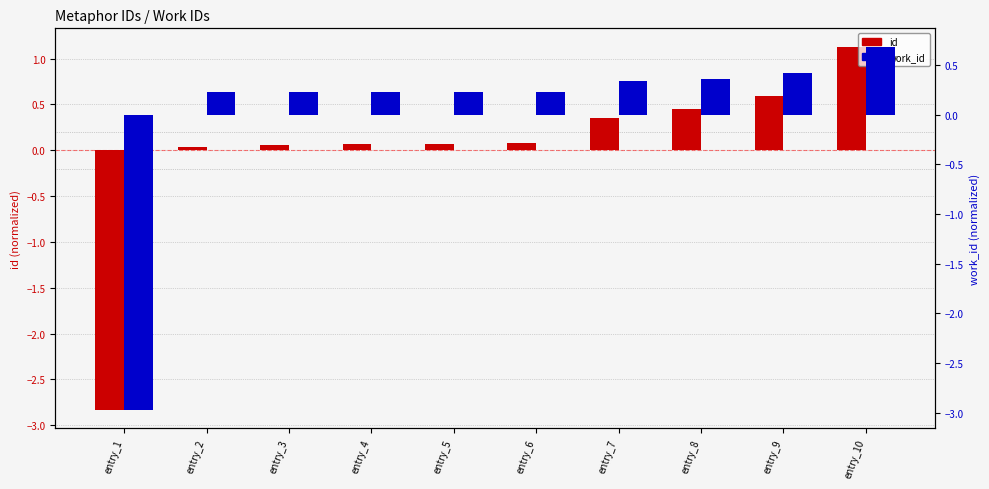

Is the value of id at entry_8 greater than the value of work_id at entry_6?

Yes